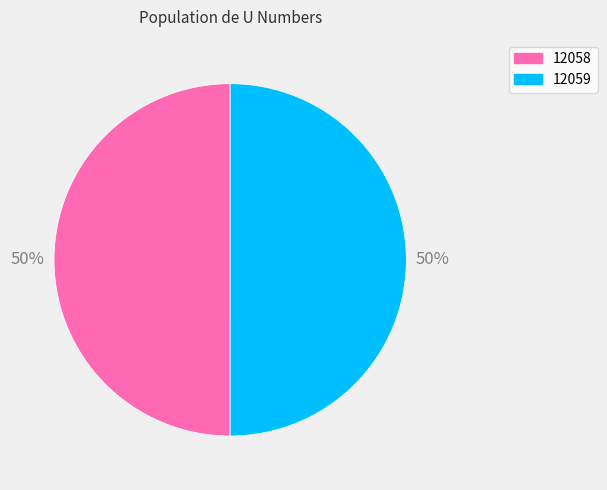

Combined, do 12059 and 12058 account for over 50%?

Yes